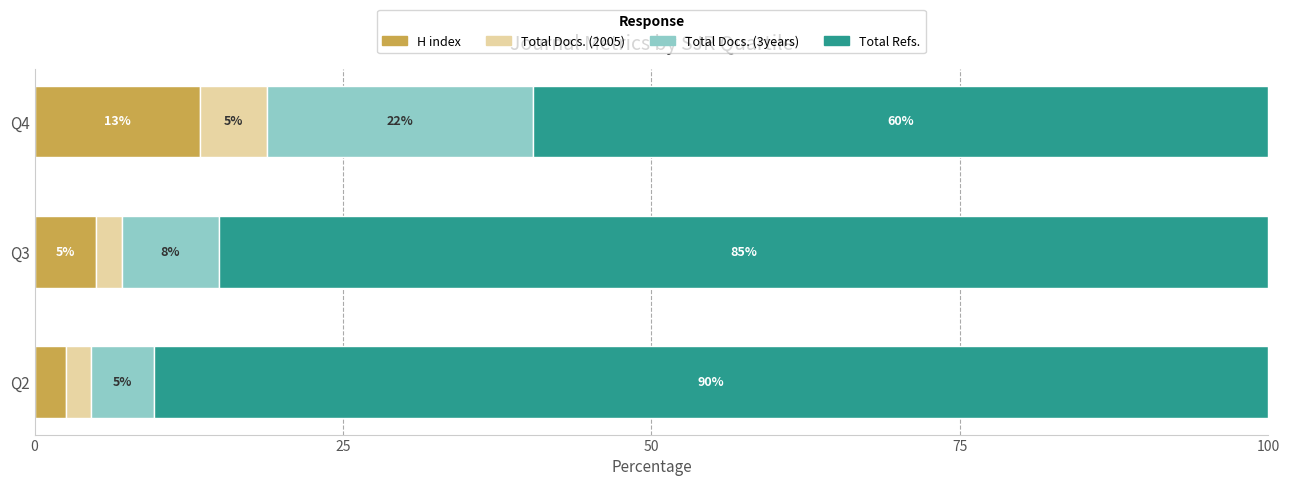

The H index series shows 5.0 at Q3. True or false?

True